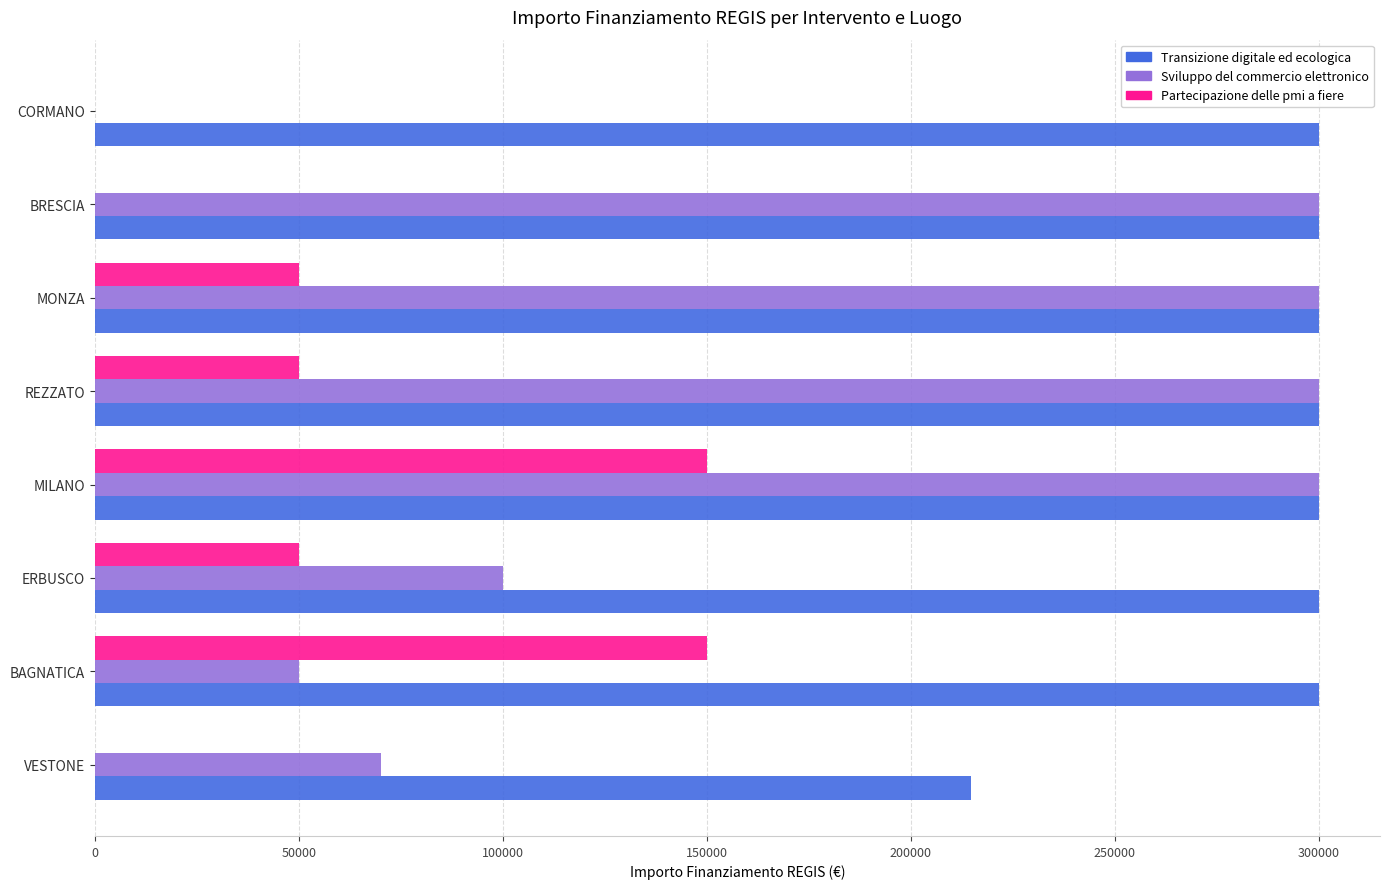

What is the maximum value shown in the chart?

300000